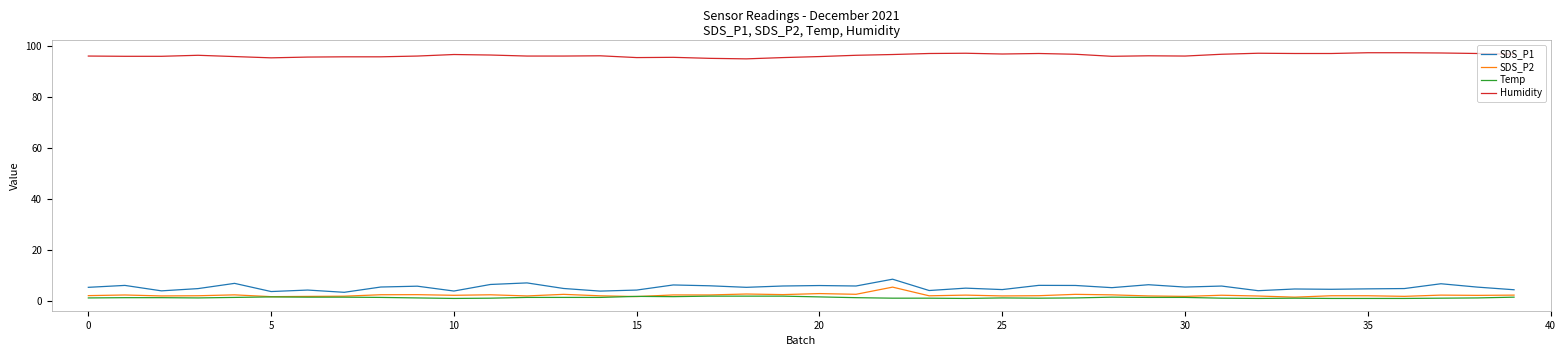

What is the greatest value displayed?

97.3